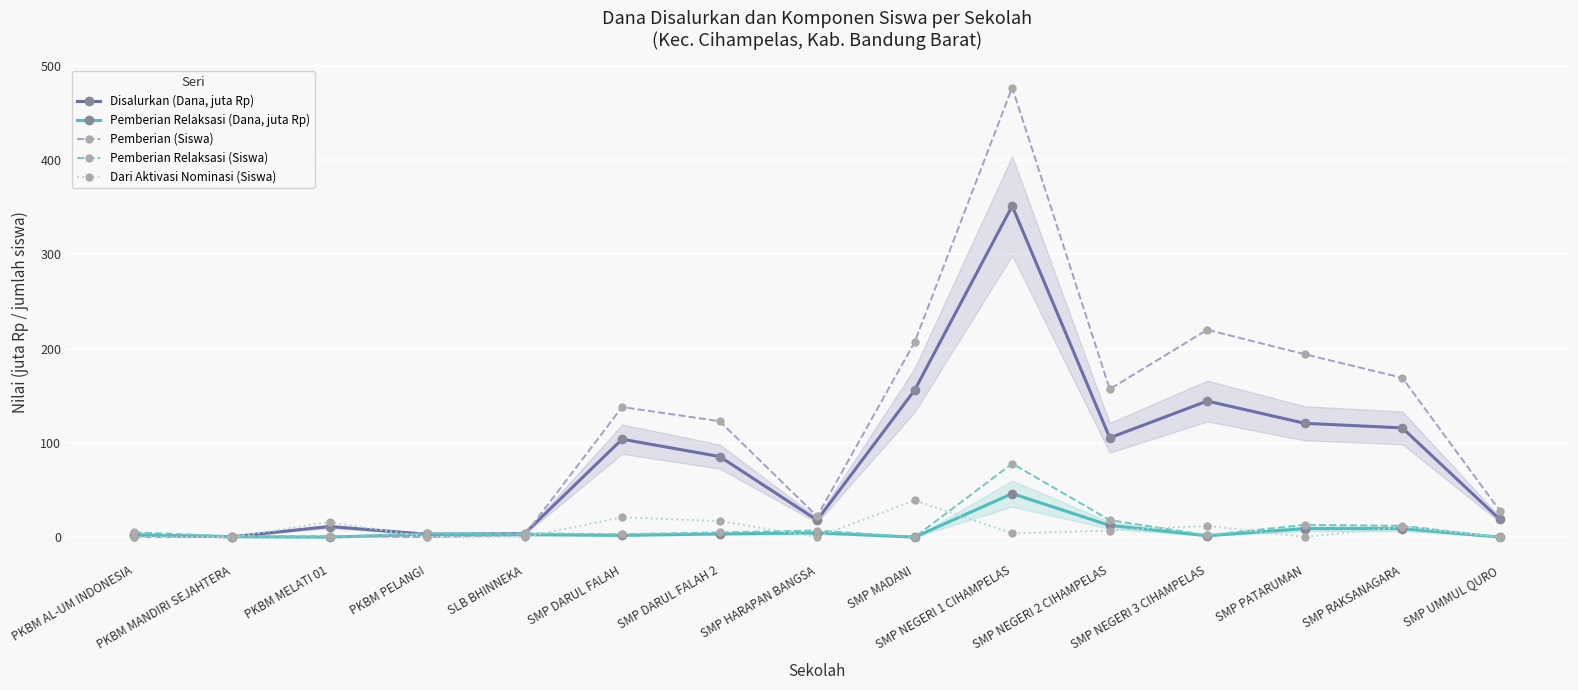

What is the average value of the Pemberian Relaksasi (Siswa) series?

10.1